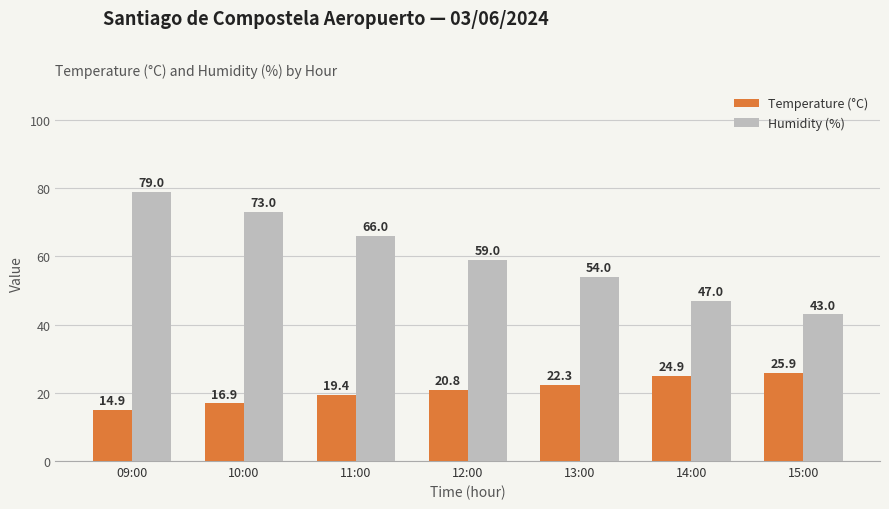

Which series has the widest spread of values?

Humidity (%)